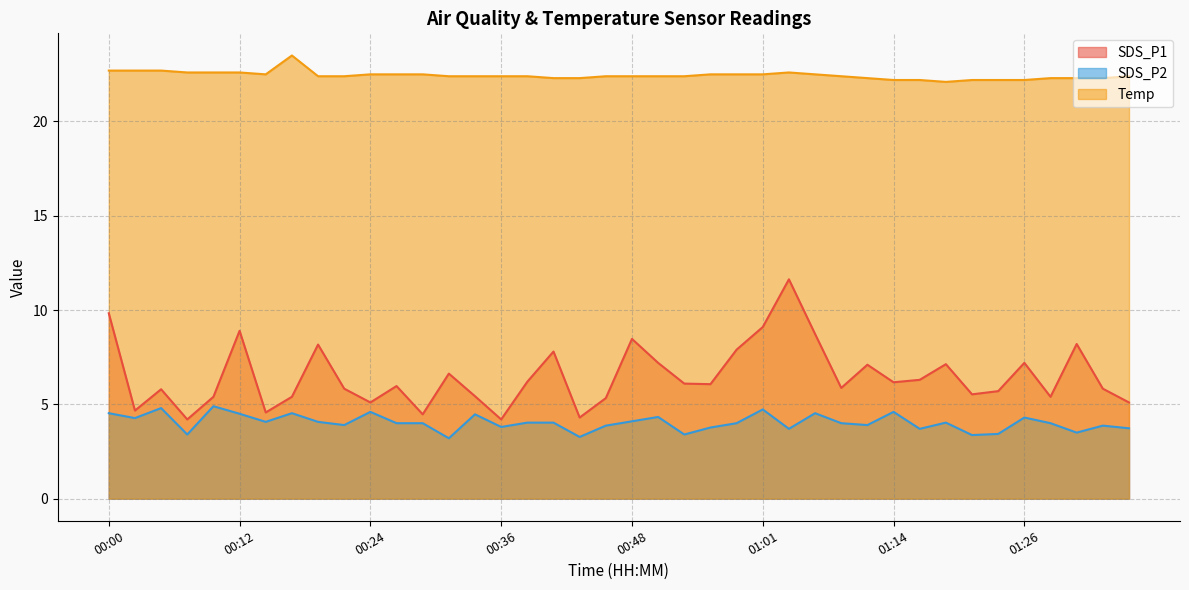

The value of Temp at 01:36 is 9.9. True or false?

False